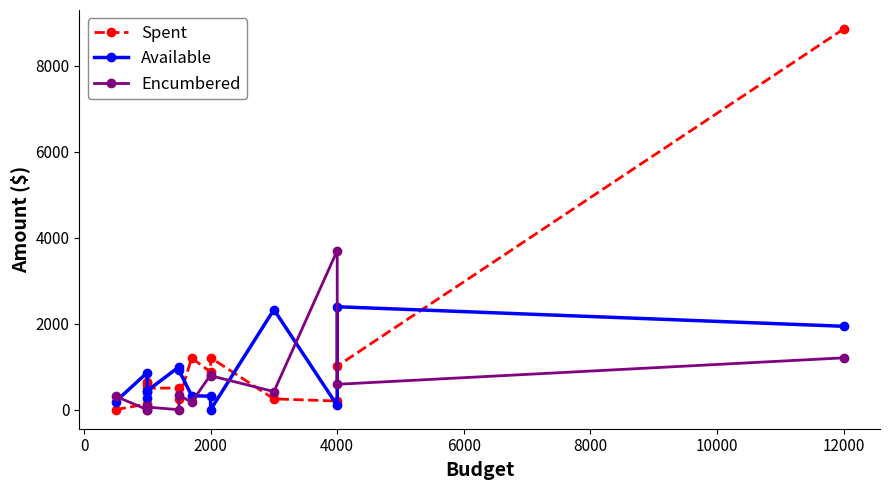

Reading right to left, transcribe all the data shown in this chart.

Spent: 8854.1	1014.2	201.6	250.9	1209.5	875.3	1202.2	243.9	504.2	498.8	650.0	595.0	135.8	0.0
Available: 1940.0	2394.8	97.9	2328.6	0.0	313.5	325.3	916.1	995.8	441.1	268.1	405.0	864.2	190.0
Encumbered: 1205.9	591.0	3700.6	420.5	790.5	811.2	172.5	340.0	0.0	60.1	82.0	0.0	0.0	310.0